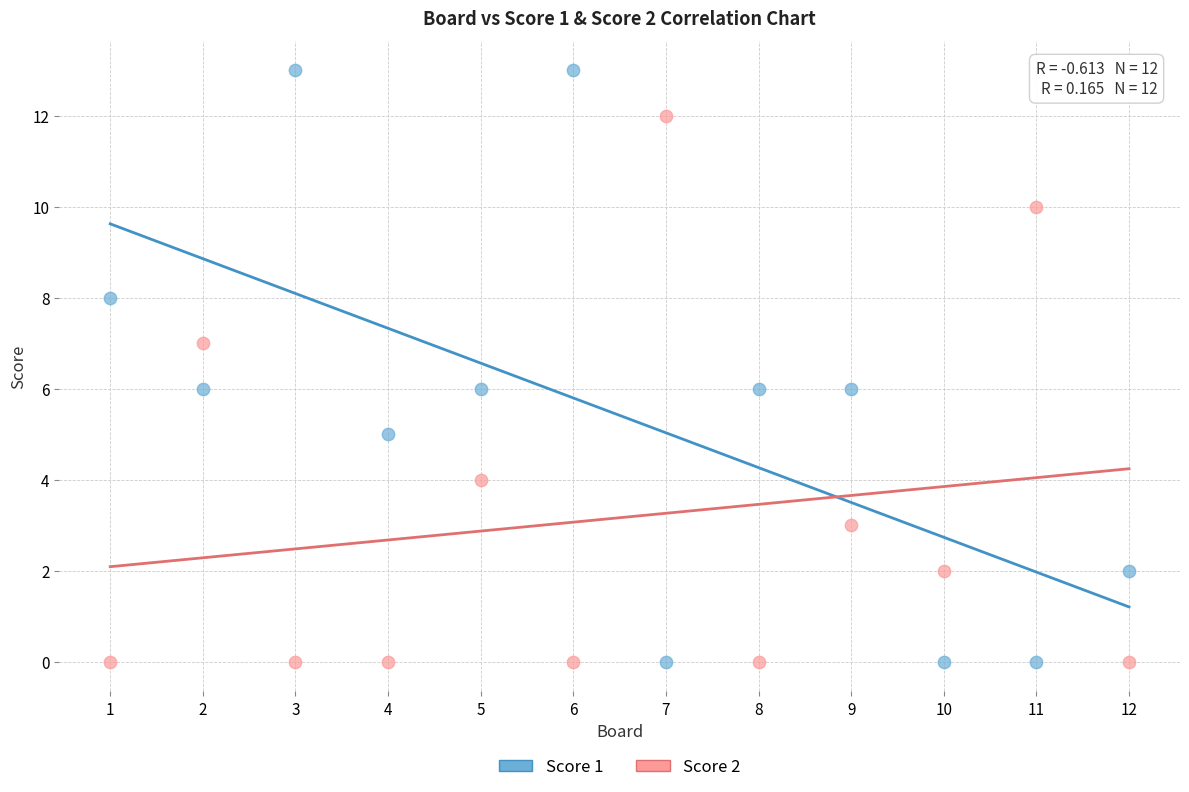

Across all data points, what is the range of X values (max minus min)?

11